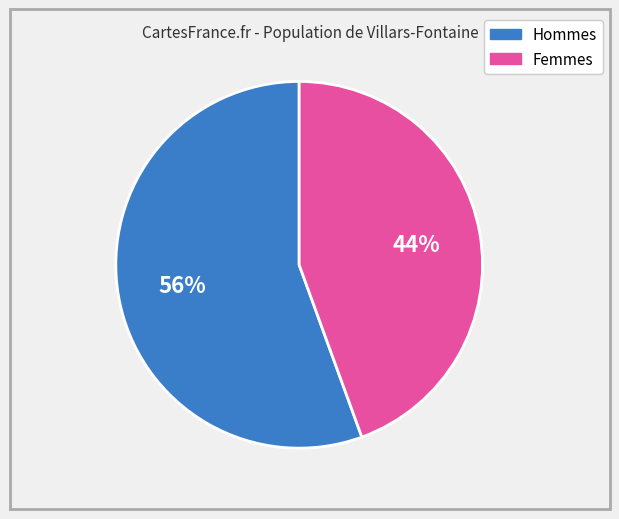

To the nearest percent, what is the average slice percentage?

50%